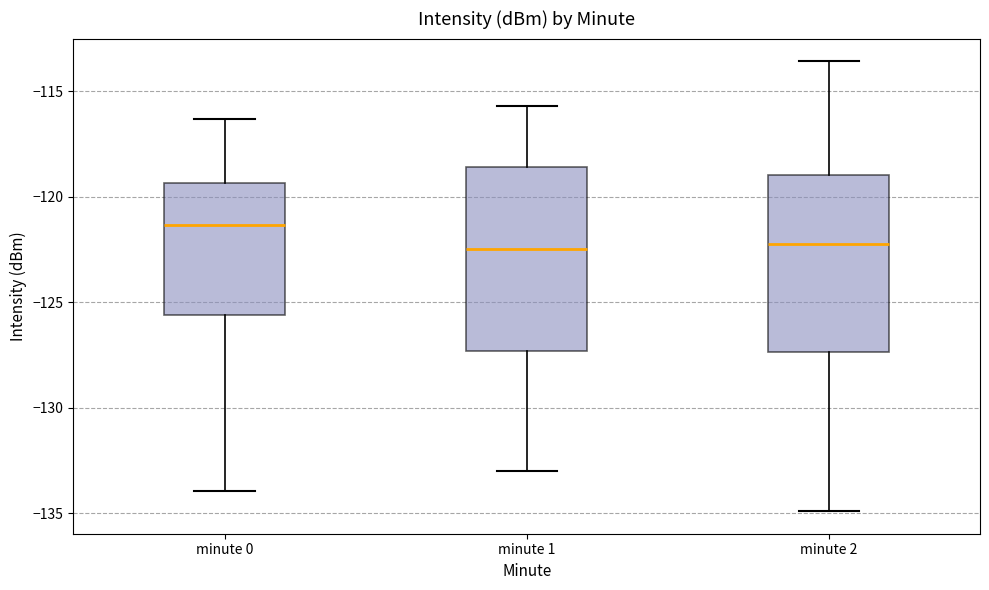

Reading left to right, read every box against the y-axis: the position of its median line, the range the box covers, and the ends of its whiskers. The values are not printed on the chart, so give them approximately, as read against the axis.

minute 0: median -121.5, box -125.5 to -119.5, whiskers -134.0 to -116.5
minute 1: median -122.5, box -127.5 to -118.5, whiskers -133.0 to -115.5
minute 2: median -122.0, box -127.5 to -119.0, whiskers -135.0 to -113.5